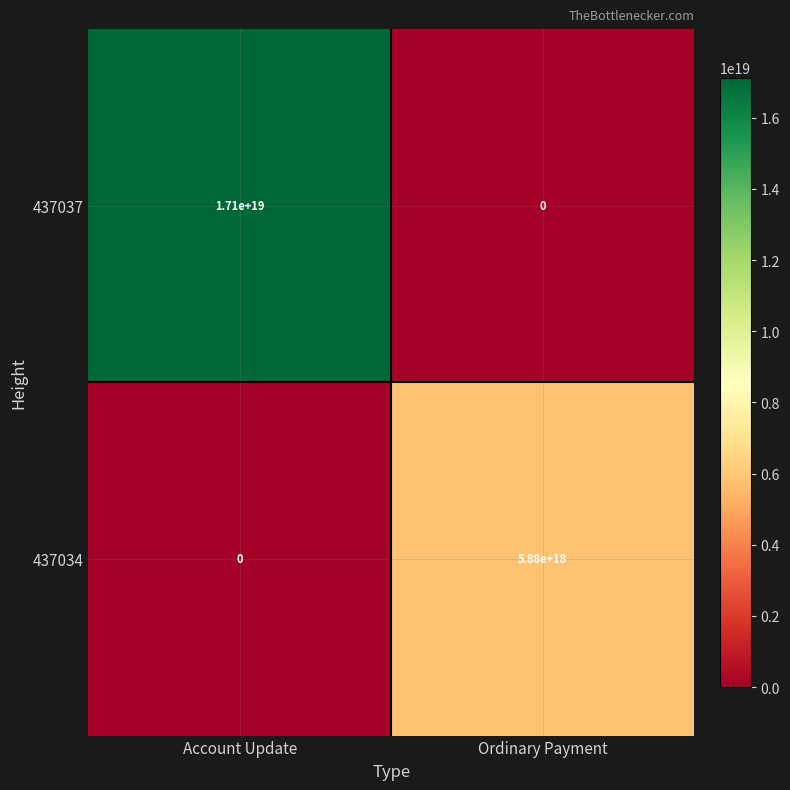

How many categories are shown in the chart?

2